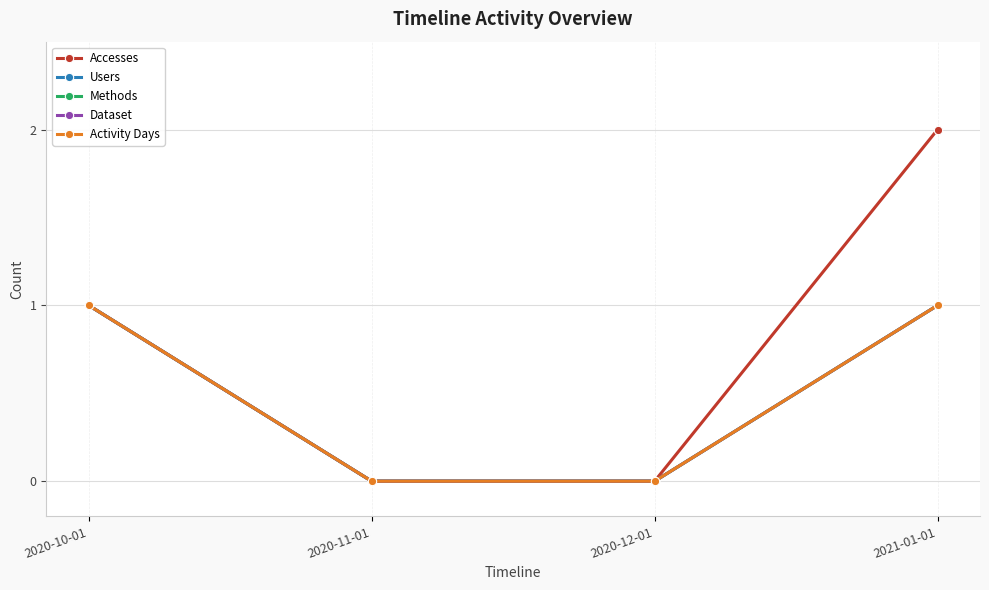

Is this an area chart (filled region under the line)?

No